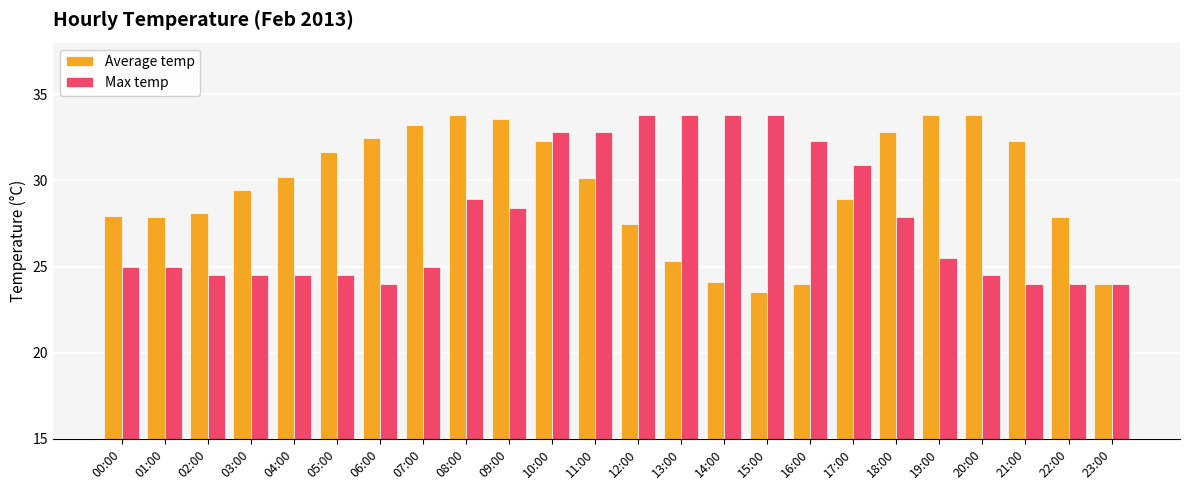

What is the value of the Average temp bar at the 6th from the left?

31.7